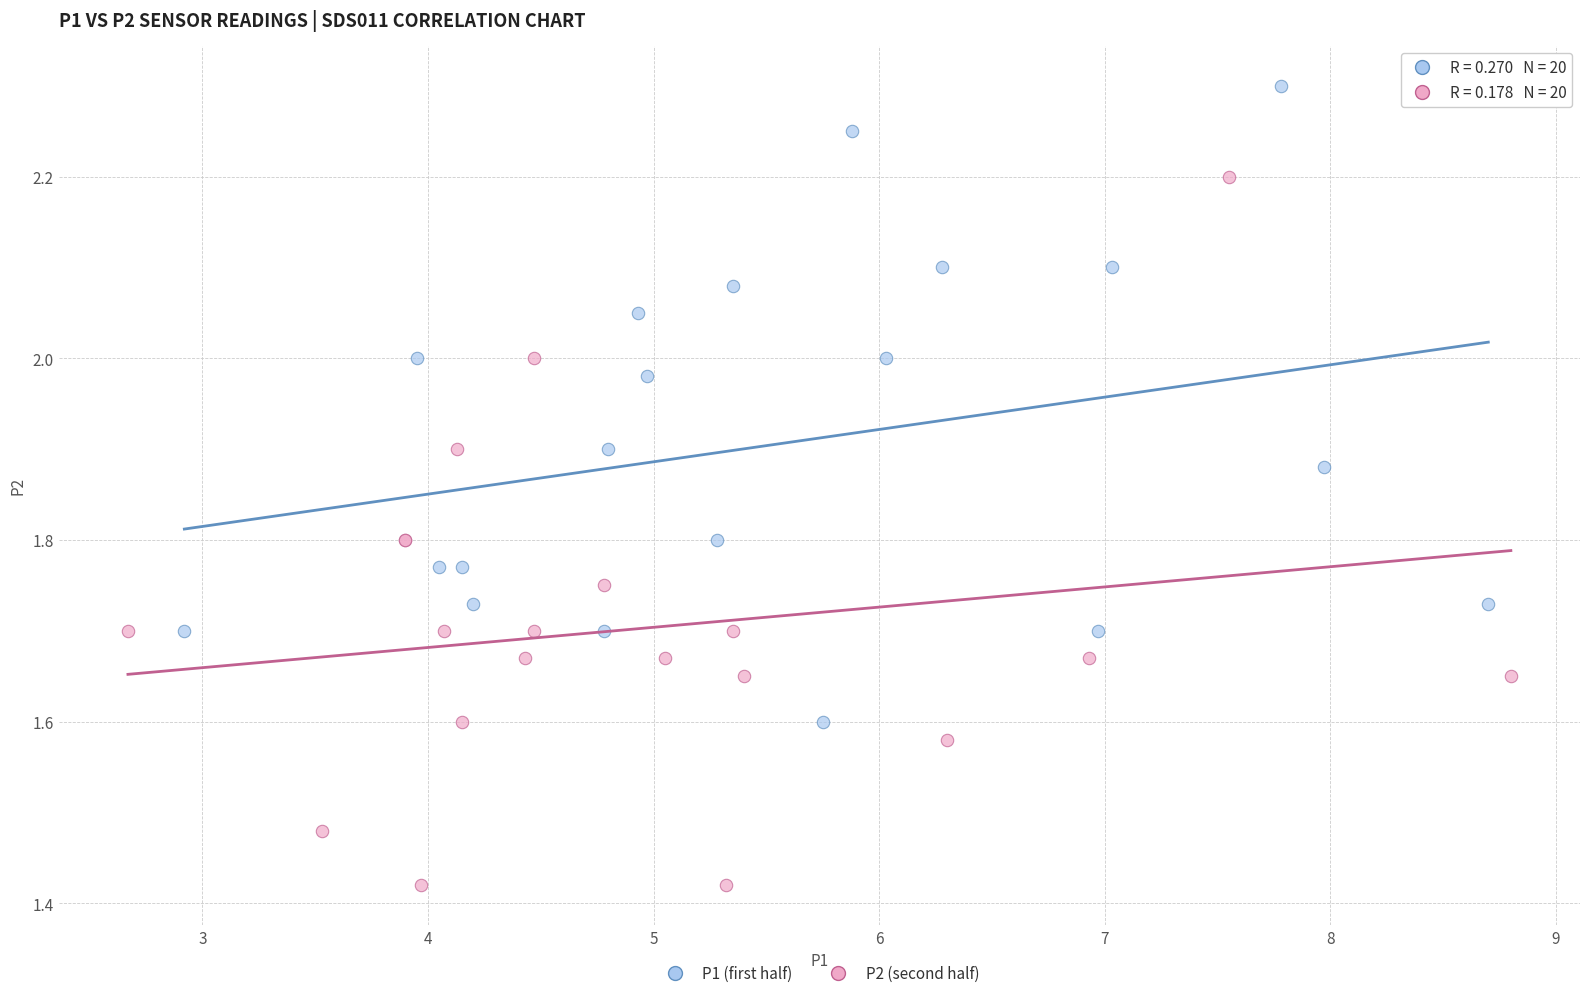

Which series reaches the minimum Y coordinate?

P2 (second half)